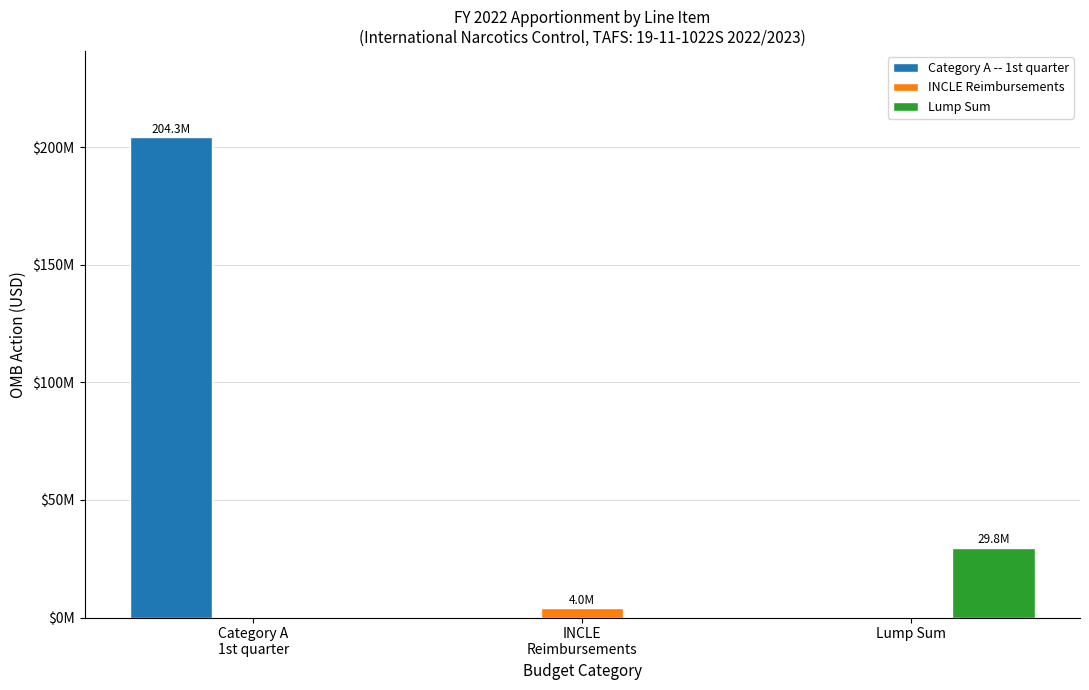

Reading right to left, list all the values displayed in this chart.

Category A -- 1st quarter: 0	0	204276000
INCLE Reimbursements: 0	4000000	0
Lump Sum: 29777899	0	0